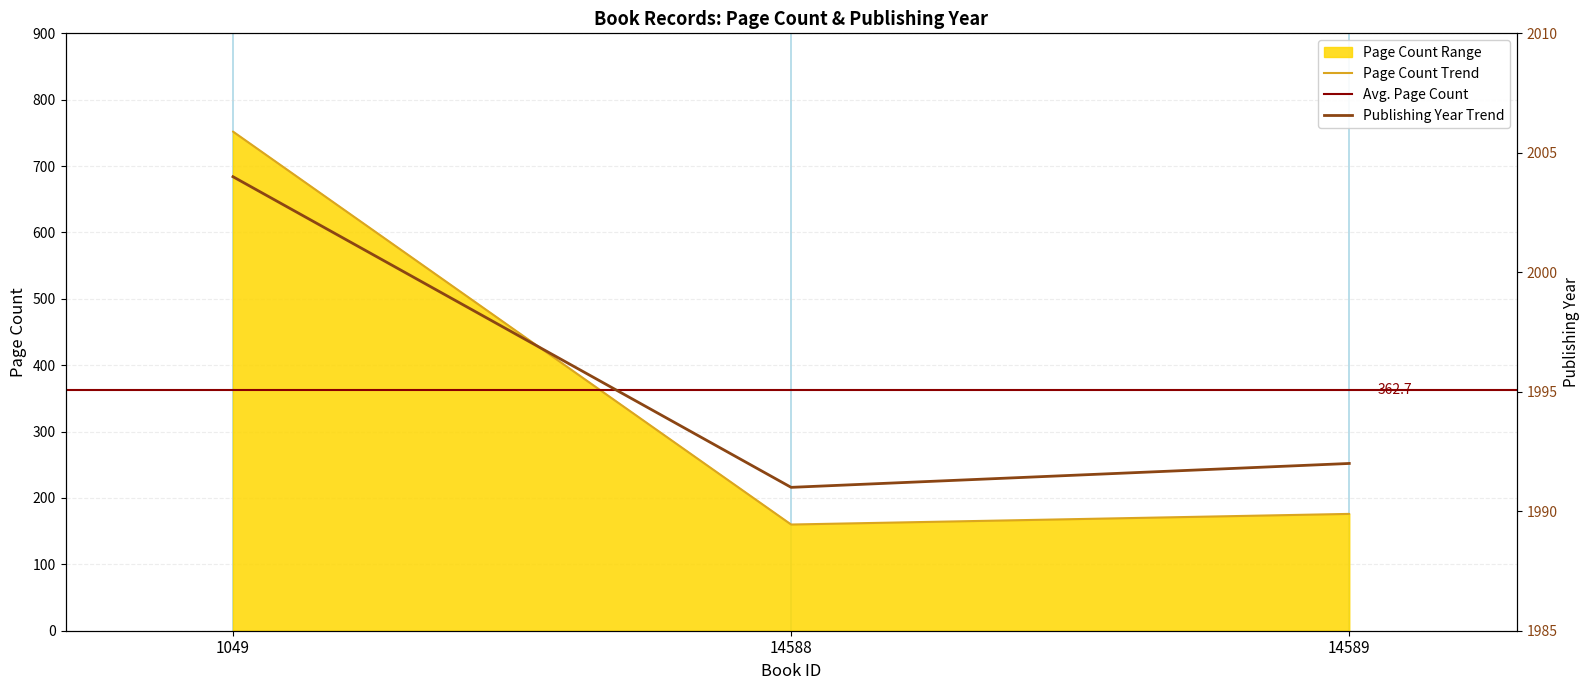

What is the value of the publishingYear point at the 1st from the left?

2004